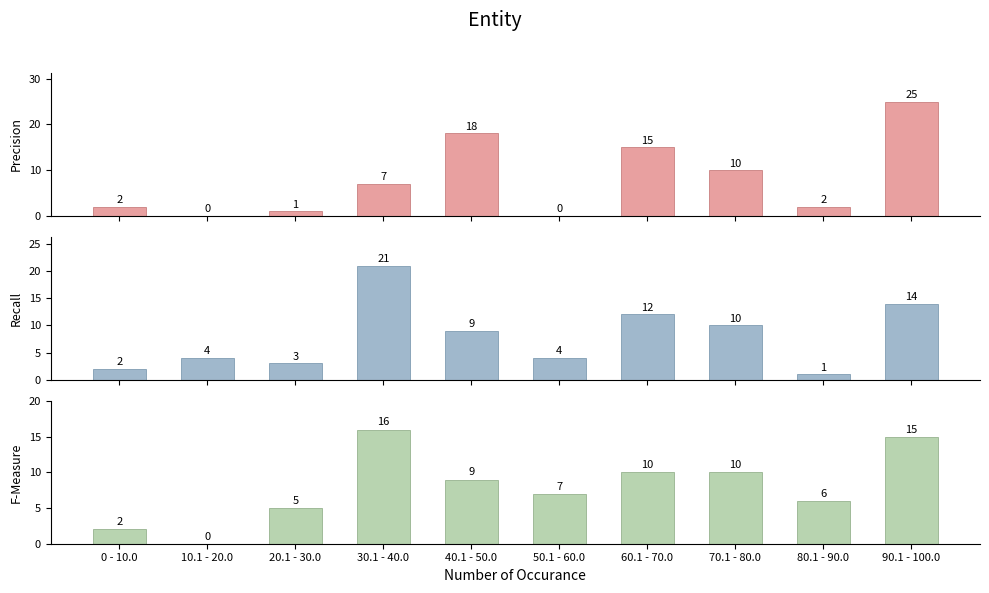

Reading left to right, transcribe all the data shown in this chart.

Precision: 2	0	1	7	18	0	15	10	2	25
Recall: 2	4	3	21	9	4	12	10	1	14
F-Measure: 2	0	5	16	9	7	10	10	6	15